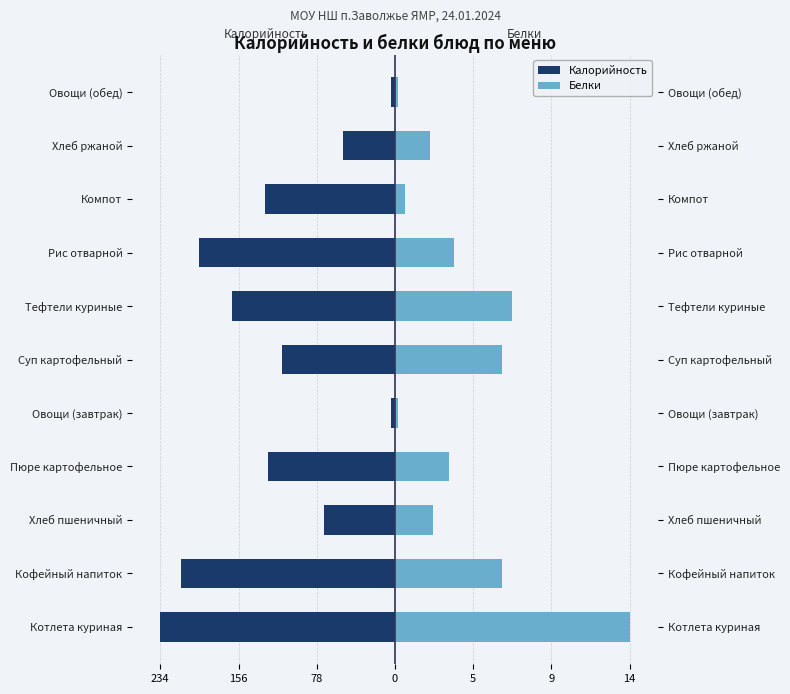

Are the bars grouped side by side (vs. stacked)?

Yes